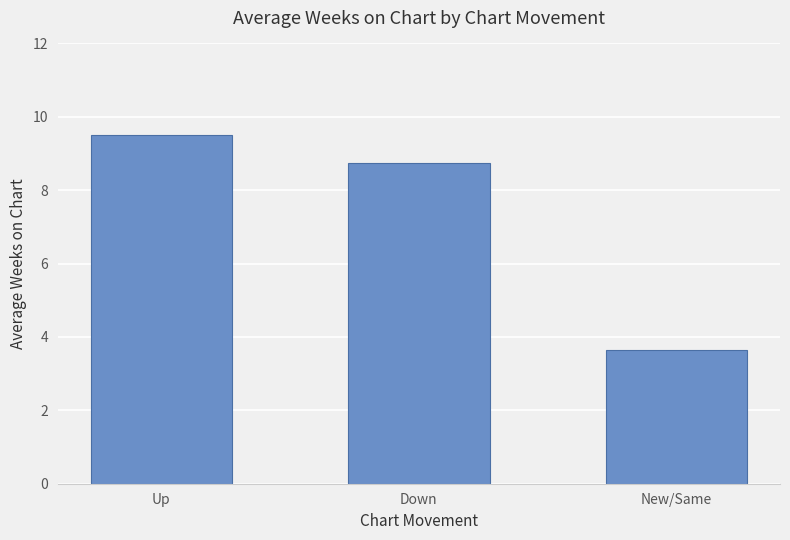

Where does the data first go above 8?

Up